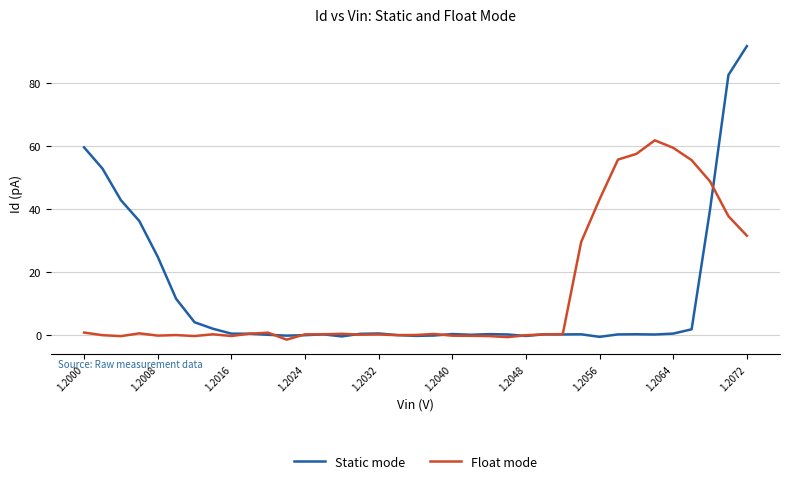

What is the greatest value displayed?

91.7